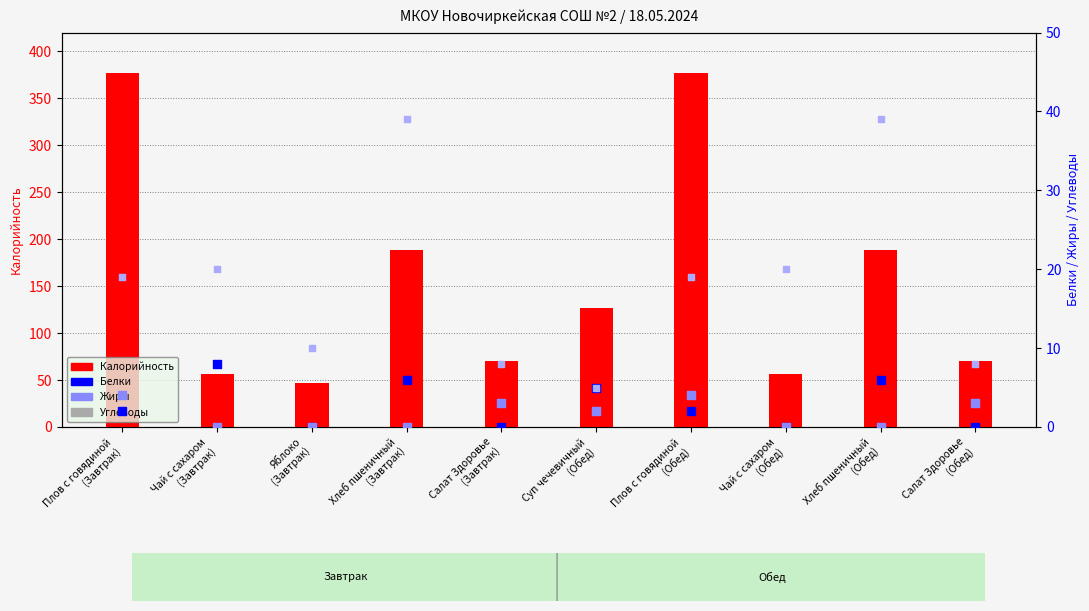

Which series has the largest total across all categories?

Калорийность